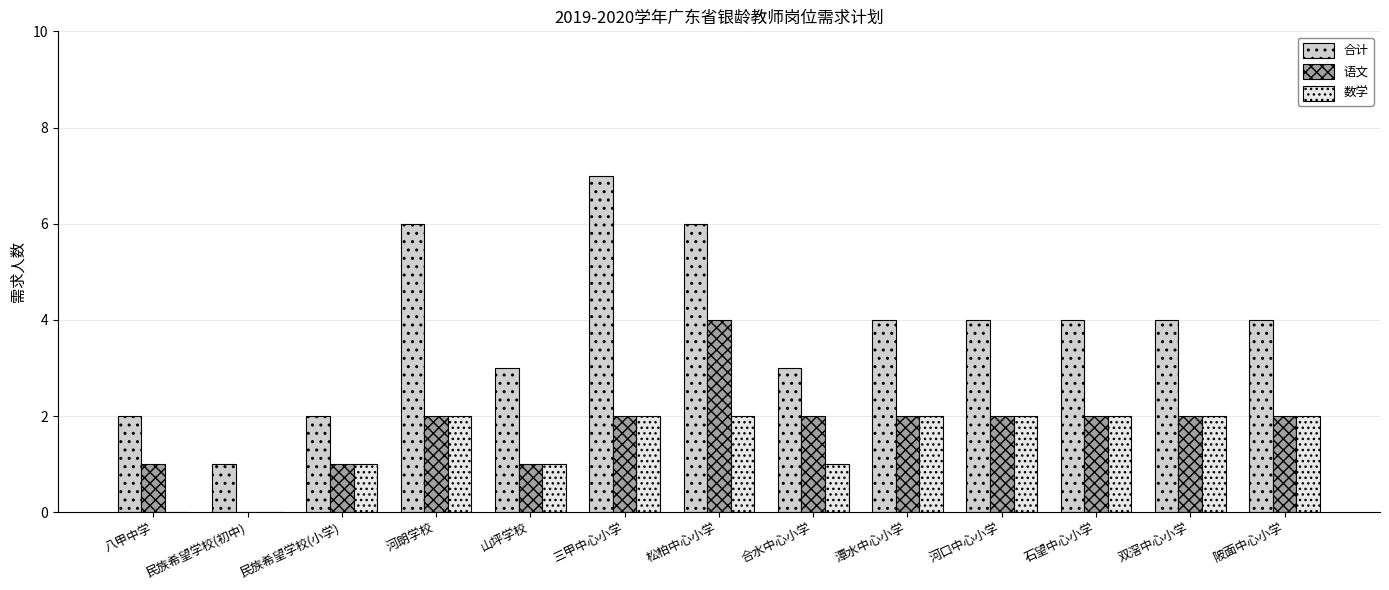

The 语文 series shows 6 at 松柏中心小学. True or false?

False